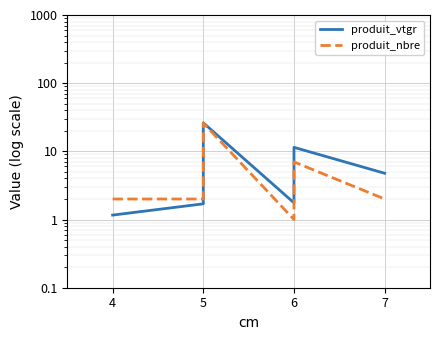

What is the approximate value of produit_nbre at 4?

2.0